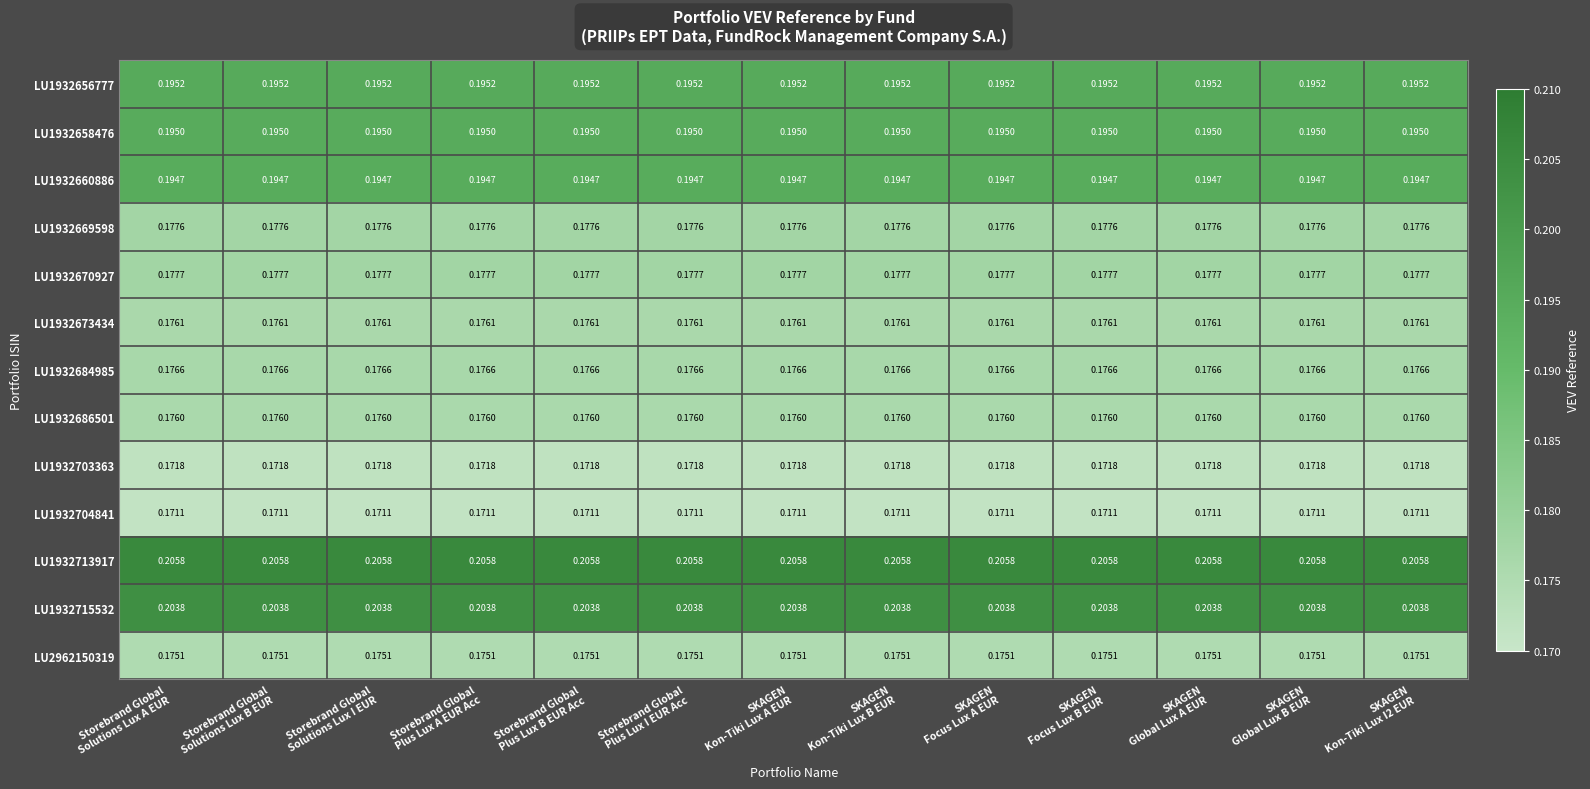

Reading left to right, what are all the values shown in this chart?

LU1932656777: Storebrand Global
Solutions Lux A EUR=0.2	Storebrand Global
Solutions Lux B EUR=0.2	Storebrand Global
Solutions Lux I EUR=0.2	Storebrand Global
Plus Lux A EUR Acc=0.2	Storebrand Global
Plus Lux B EUR Acc=0.2	Storebrand Global
Plus Lux I EUR Acc=0.2	SKAGEN
Kon-Tiki Lux A EUR=0.2	SKAGEN
Kon-Tiki Lux B EUR=0.2	SKAGEN
Focus Lux A EUR=0.2	SKAGEN
Focus Lux B EUR=0.2	SKAGEN
Global Lux A EUR=0.2	SKAGEN
Global Lux B EUR=0.2	SKAGEN
Kon-Tiki Lux I2 EUR=0.2
LU1932658476: Storebrand Global
Solutions Lux A EUR=0.2	Storebrand Global
Solutions Lux B EUR=0.2	Storebrand Global
Solutions Lux I EUR=0.2	Storebrand Global
Plus Lux A EUR Acc=0.2	Storebrand Global
Plus Lux B EUR Acc=0.2	Storebrand Global
Plus Lux I EUR Acc=0.2	SKAGEN
Kon-Tiki Lux A EUR=0.2	SKAGEN
Kon-Tiki Lux B EUR=0.2	SKAGEN
Focus Lux A EUR=0.2	SKAGEN
Focus Lux B EUR=0.2	SKAGEN
Global Lux A EUR=0.2	SKAGEN
Global Lux B EUR=0.2	SKAGEN
Kon-Tiki Lux I2 EUR=0.2
LU1932660886: Storebrand Global
Solutions Lux A EUR=0.2	Storebrand Global
Solutions Lux B EUR=0.2	Storebrand Global
Solutions Lux I EUR=0.2	Storebrand Global
Plus Lux A EUR Acc=0.2	Storebrand Global
Plus Lux B EUR Acc=0.2	Storebrand Global
Plus Lux I EUR Acc=0.2	SKAGEN
Kon-Tiki Lux A EUR=0.2	SKAGEN
Kon-Tiki Lux B EUR=0.2	SKAGEN
Focus Lux A EUR=0.2	SKAGEN
Focus Lux B EUR=0.2	SKAGEN
Global Lux A EUR=0.2	SKAGEN
Global Lux B EUR=0.2	SKAGEN
Kon-Tiki Lux I2 EUR=0.2
LU1932669598: Storebrand Global
Solutions Lux A EUR=0.2	Storebrand Global
Solutions Lux B EUR=0.2	Storebrand Global
Solutions Lux I EUR=0.2	Storebrand Global
Plus Lux A EUR Acc=0.2	Storebrand Global
Plus Lux B EUR Acc=0.2	Storebrand Global
Plus Lux I EUR Acc=0.2	SKAGEN
Kon-Tiki Lux A EUR=0.2	SKAGEN
Kon-Tiki Lux B EUR=0.2	SKAGEN
Focus Lux A EUR=0.2	SKAGEN
Focus Lux B EUR=0.2	SKAGEN
Global Lux A EUR=0.2	SKAGEN
Global Lux B EUR=0.2	SKAGEN
Kon-Tiki Lux I2 EUR=0.2
LU1932670927: Storebrand Global
Solutions Lux A EUR=0.2	Storebrand Global
Solutions Lux B EUR=0.2	Storebrand Global
Solutions Lux I EUR=0.2	Storebrand Global
Plus Lux A EUR Acc=0.2	Storebrand Global
Plus Lux B EUR Acc=0.2	Storebrand Global
Plus Lux I EUR Acc=0.2	SKAGEN
Kon-Tiki Lux A EUR=0.2	SKAGEN
Kon-Tiki Lux B EUR=0.2	SKAGEN
Focus Lux A EUR=0.2	SKAGEN
Focus Lux B EUR=0.2	SKAGEN
Global Lux A EUR=0.2	SKAGEN
Global Lux B EUR=0.2	SKAGEN
Kon-Tiki Lux I2 EUR=0.2
LU1932673434: Storebrand Global
Solutions Lux A EUR=0.2	Storebrand Global
Solutions Lux B EUR=0.2	Storebrand Global
Solutions Lux I EUR=0.2	Storebrand Global
Plus Lux A EUR Acc=0.2	Storebrand Global
Plus Lux B EUR Acc=0.2	Storebrand Global
Plus Lux I EUR Acc=0.2	SKAGEN
Kon-Tiki Lux A EUR=0.2	SKAGEN
Kon-Tiki Lux B EUR=0.2	SKAGEN
Focus Lux A EUR=0.2	SKAGEN
Focus Lux B EUR=0.2	SKAGEN
Global Lux A EUR=0.2	SKAGEN
Global Lux B EUR=0.2	SKAGEN
Kon-Tiki Lux I2 EUR=0.2
LU1932684985: Storebrand Global
Solutions Lux A EUR=0.2	Storebrand Global
Solutions Lux B EUR=0.2	Storebrand Global
Solutions Lux I EUR=0.2	Storebrand Global
Plus Lux A EUR Acc=0.2	Storebrand Global
Plus Lux B EUR Acc=0.2	Storebrand Global
Plus Lux I EUR Acc=0.2	SKAGEN
Kon-Tiki Lux A EUR=0.2	SKAGEN
Kon-Tiki Lux B EUR=0.2	SKAGEN
Focus Lux A EUR=0.2	SKAGEN
Focus Lux B EUR=0.2	SKAGEN
Global Lux A EUR=0.2	SKAGEN
Global Lux B EUR=0.2	SKAGEN
Kon-Tiki Lux I2 EUR=0.2
LU1932686501: Storebrand Global
Solutions Lux A EUR=0.2	Storebrand Global
Solutions Lux B EUR=0.2	Storebrand Global
Solutions Lux I EUR=0.2	Storebrand Global
Plus Lux A EUR Acc=0.2	Storebrand Global
Plus Lux B EUR Acc=0.2	Storebrand Global
Plus Lux I EUR Acc=0.2	SKAGEN
Kon-Tiki Lux A EUR=0.2	SKAGEN
Kon-Tiki Lux B EUR=0.2	SKAGEN
Focus Lux A EUR=0.2	SKAGEN
Focus Lux B EUR=0.2	SKAGEN
Global Lux A EUR=0.2	SKAGEN
Global Lux B EUR=0.2	SKAGEN
Kon-Tiki Lux I2 EUR=0.2
LU1932703363: Storebrand Global
Solutions Lux A EUR=0.2	Storebrand Global
Solutions Lux B EUR=0.2	Storebrand Global
Solutions Lux I EUR=0.2	Storebrand Global
Plus Lux A EUR Acc=0.2	Storebrand Global
Plus Lux B EUR Acc=0.2	Storebrand Global
Plus Lux I EUR Acc=0.2	SKAGEN
Kon-Tiki Lux A EUR=0.2	SKAGEN
Kon-Tiki Lux B EUR=0.2	SKAGEN
Focus Lux A EUR=0.2	SKAGEN
Focus Lux B EUR=0.2	SKAGEN
Global Lux A EUR=0.2	SKAGEN
Global Lux B EUR=0.2	SKAGEN
Kon-Tiki Lux I2 EUR=0.2
LU1932704841: Storebrand Global
Solutions Lux A EUR=0.2	Storebrand Global
Solutions Lux B EUR=0.2	Storebrand Global
Solutions Lux I EUR=0.2	Storebrand Global
Plus Lux A EUR Acc=0.2	Storebrand Global
Plus Lux B EUR Acc=0.2	Storebrand Global
Plus Lux I EUR Acc=0.2	SKAGEN
Kon-Tiki Lux A EUR=0.2	SKAGEN
Kon-Tiki Lux B EUR=0.2	SKAGEN
Focus Lux A EUR=0.2	SKAGEN
Focus Lux B EUR=0.2	SKAGEN
Global Lux A EUR=0.2	SKAGEN
Global Lux B EUR=0.2	SKAGEN
Kon-Tiki Lux I2 EUR=0.2
LU1932713917: Storebrand Global
Solutions Lux A EUR=0.2	Storebrand Global
Solutions Lux B EUR=0.2	Storebrand Global
Solutions Lux I EUR=0.2	Storebrand Global
Plus Lux A EUR Acc=0.2	Storebrand Global
Plus Lux B EUR Acc=0.2	Storebrand Global
Plus Lux I EUR Acc=0.2	SKAGEN
Kon-Tiki Lux A EUR=0.2	SKAGEN
Kon-Tiki Lux B EUR=0.2	SKAGEN
Focus Lux A EUR=0.2	SKAGEN
Focus Lux B EUR=0.2	SKAGEN
Global Lux A EUR=0.2	SKAGEN
Global Lux B EUR=0.2	SKAGEN
Kon-Tiki Lux I2 EUR=0.2
LU1932715532: Storebrand Global
Solutions Lux A EUR=0.2	Storebrand Global
Solutions Lux B EUR=0.2	Storebrand Global
Solutions Lux I EUR=0.2	Storebrand Global
Plus Lux A EUR Acc=0.2	Storebrand Global
Plus Lux B EUR Acc=0.2	Storebrand Global
Plus Lux I EUR Acc=0.2	SKAGEN
Kon-Tiki Lux A EUR=0.2	SKAGEN
Kon-Tiki Lux B EUR=0.2	SKAGEN
Focus Lux A EUR=0.2	SKAGEN
Focus Lux B EUR=0.2	SKAGEN
Global Lux A EUR=0.2	SKAGEN
Global Lux B EUR=0.2	SKAGEN
Kon-Tiki Lux I2 EUR=0.2
LU2962150319: Storebrand Global
Solutions Lux A EUR=0.2	Storebrand Global
Solutions Lux B EUR=0.2	Storebrand Global
Solutions Lux I EUR=0.2	Storebrand Global
Plus Lux A EUR Acc=0.2	Storebrand Global
Plus Lux B EUR Acc=0.2	Storebrand Global
Plus Lux I EUR Acc=0.2	SKAGEN
Kon-Tiki Lux A EUR=0.2	SKAGEN
Kon-Tiki Lux B EUR=0.2	SKAGEN
Focus Lux A EUR=0.2	SKAGEN
Focus Lux B EUR=0.2	SKAGEN
Global Lux A EUR=0.2	SKAGEN
Global Lux B EUR=0.2	SKAGEN
Kon-Tiki Lux I2 EUR=0.2